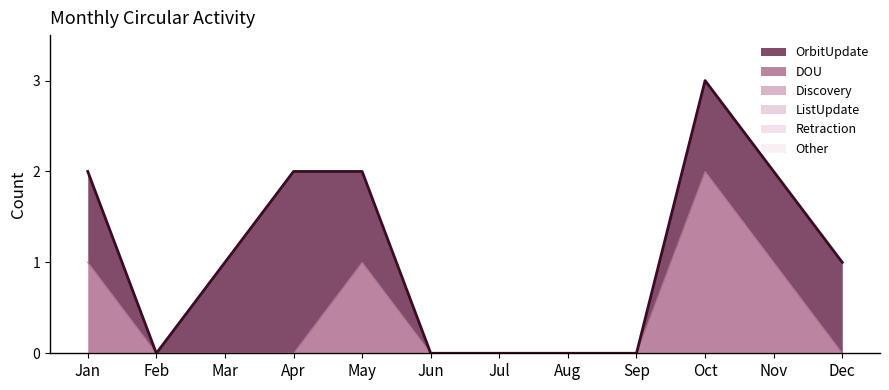

Reading right to left, what are all the values shown in this chart?

OrbitUpdate: 1	1	1	0	0	0	0	1	2	1	0	1
DOU: 0	1	2	0	0	0	0	1	0	0	0	1
Discovery: 0	0	0	0	0	0	0	0	0	0	0	0
ListUpdate: 0	0	0	0	0	0	0	0	0	0	0	0
Retraction: 0	0	0	0	0	0	0	0	0	0	0	0
Other: 0	0	0	0	0	0	0	0	0	0	0	0